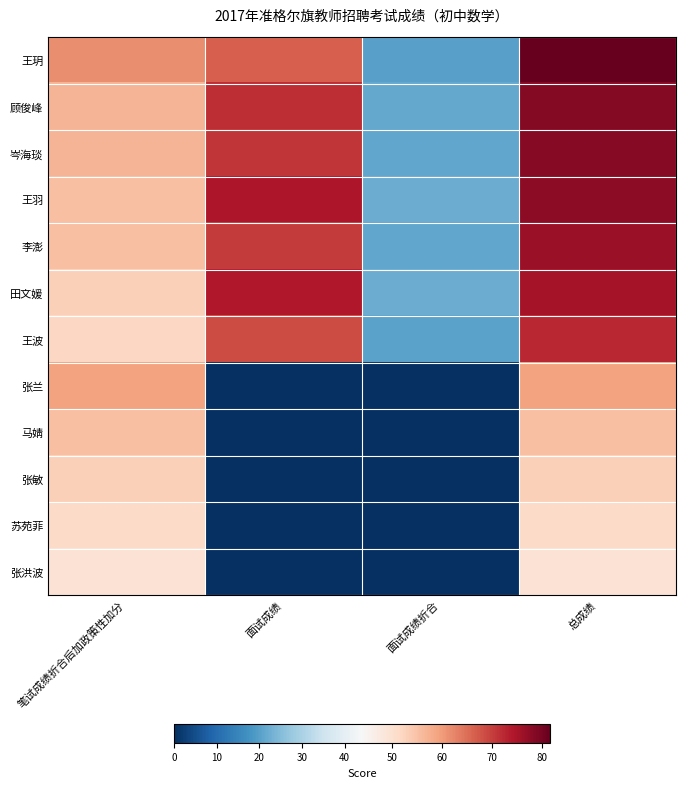

What is the spread (max minus min) of values at 面试成绩折合?

22.3